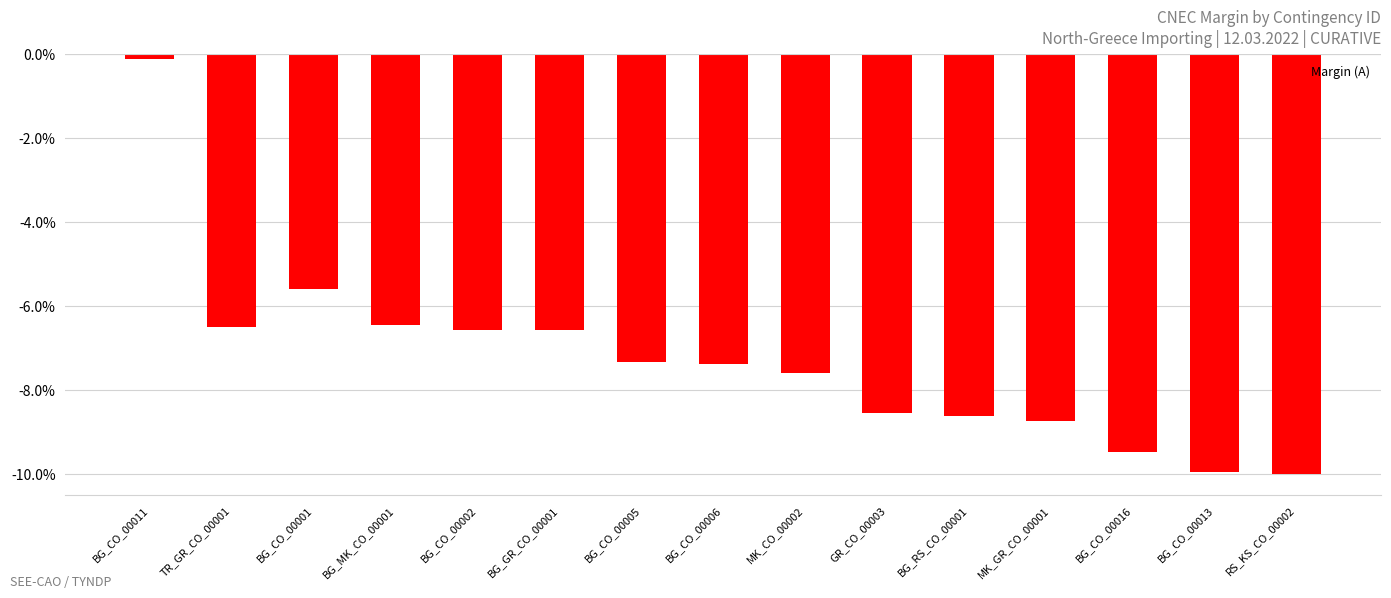

What is the change in value from BG_CO_00006 to BG_CO_00016?

-2.1